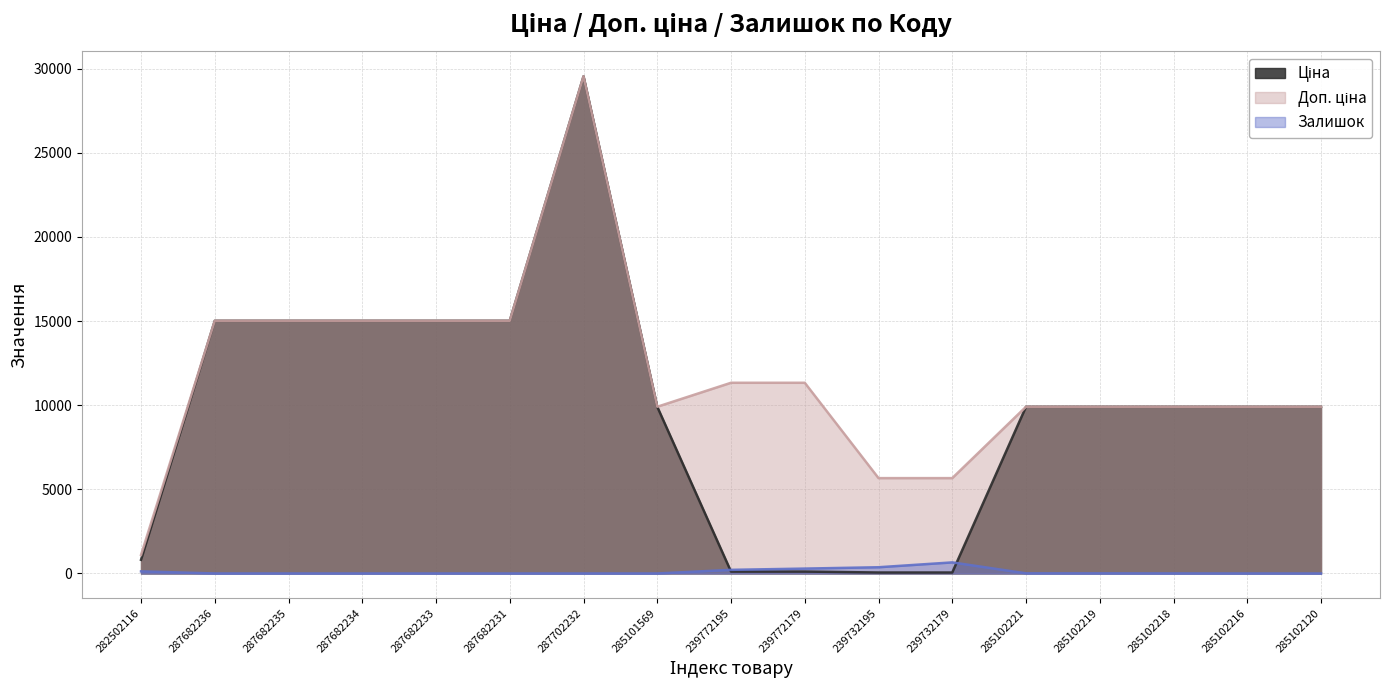

What is the average value of the Доп. ціна series?

11717.6